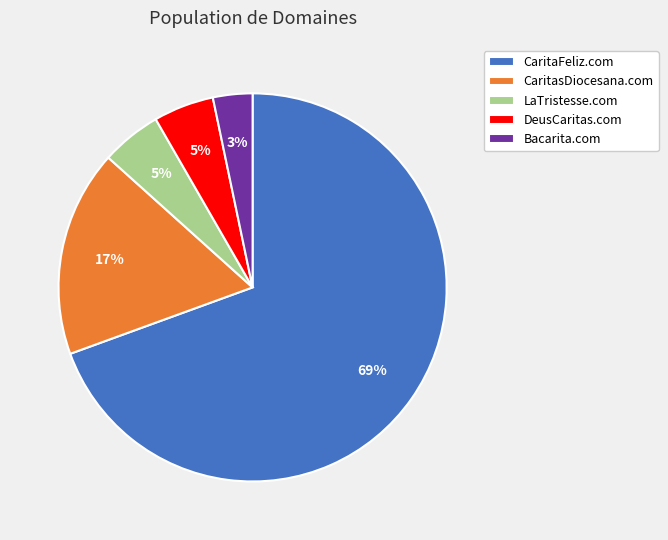

Is DeusCaritas.com the majority of the pie?

No